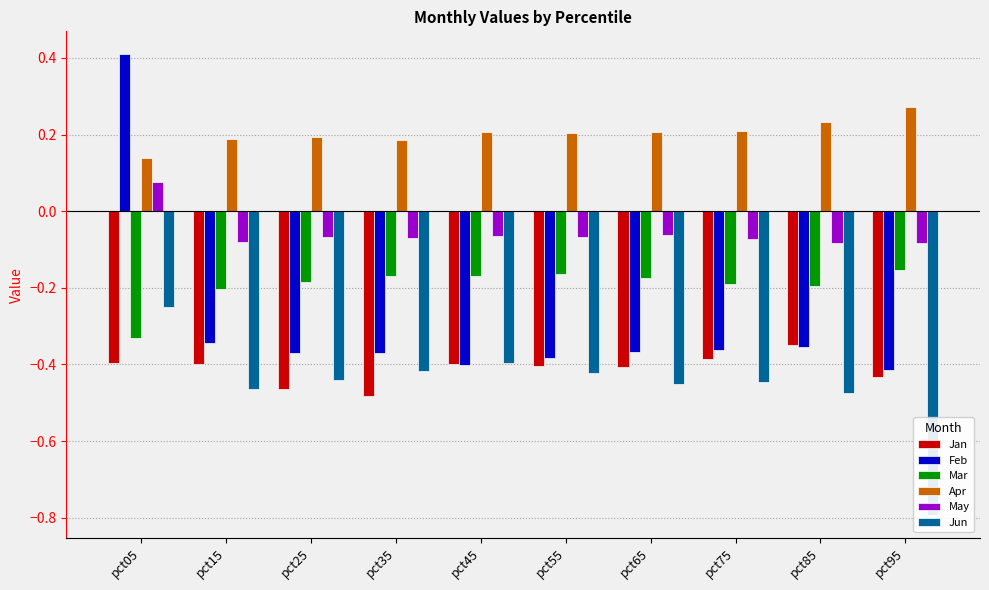

What is the value of the Mar bar at the 5th from the left?

-0.2